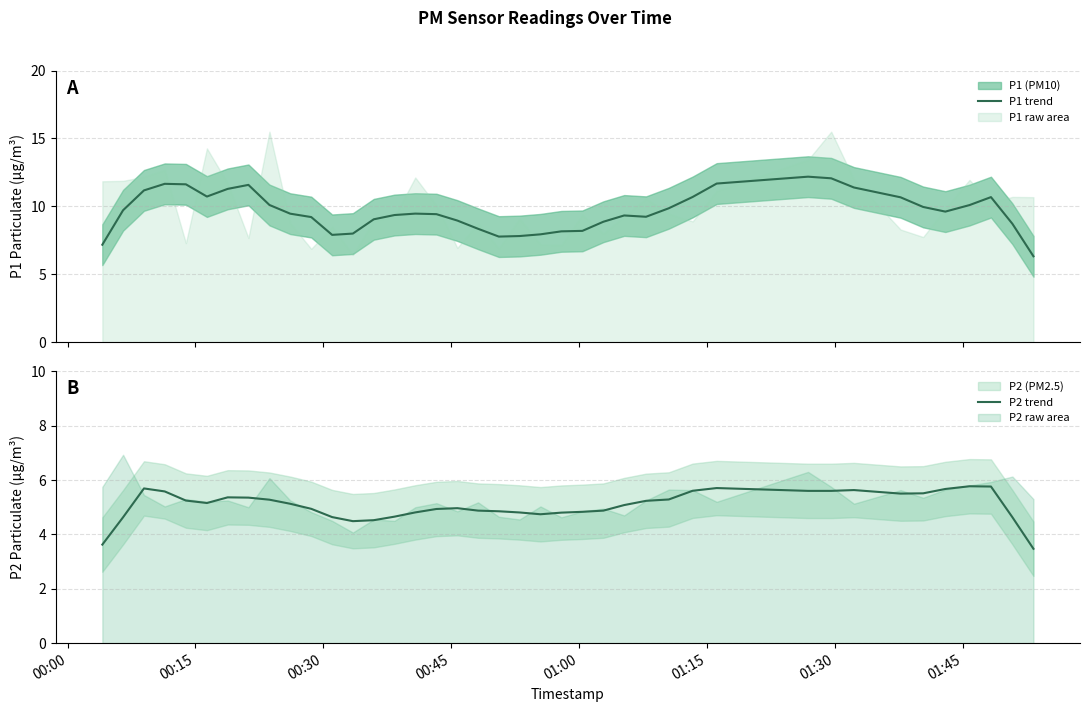

How many distinct data groups are displayed?

2